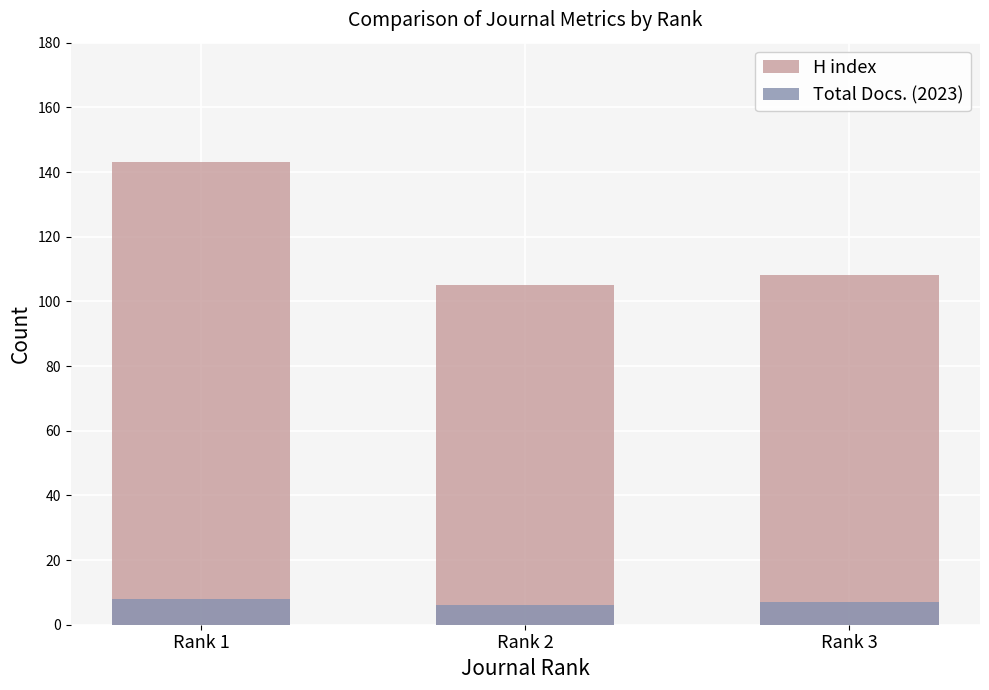

Reading left to right, list all the values displayed in this chart.

H index: 143	105	108
Total Docs. (2023): 8	6	7